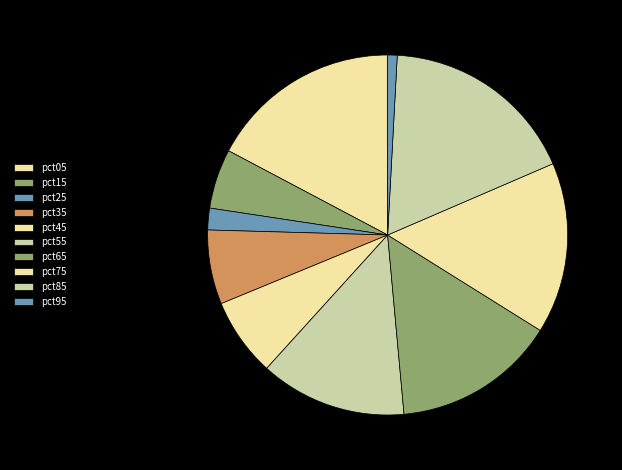

Does any single category account for the majority?

No